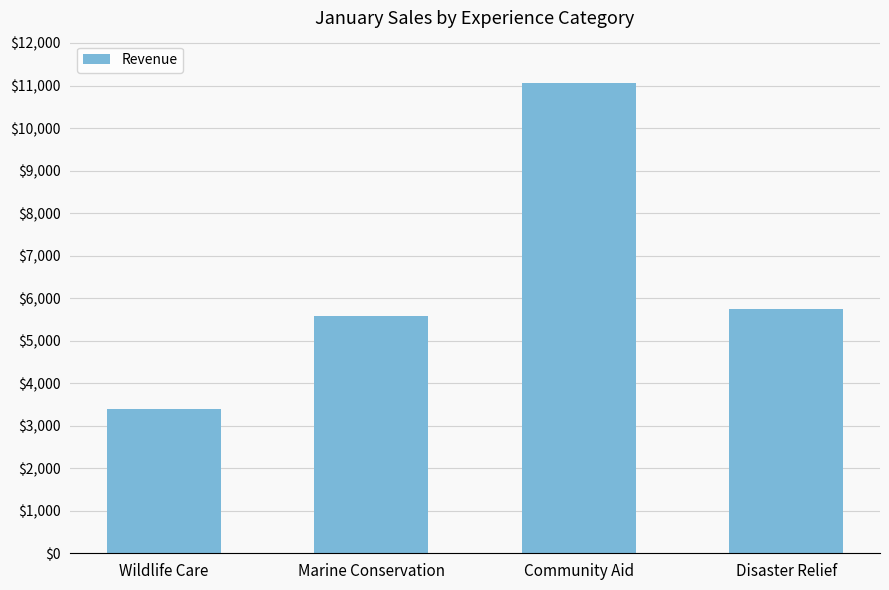

What is the maximum value shown in the chart?

11055